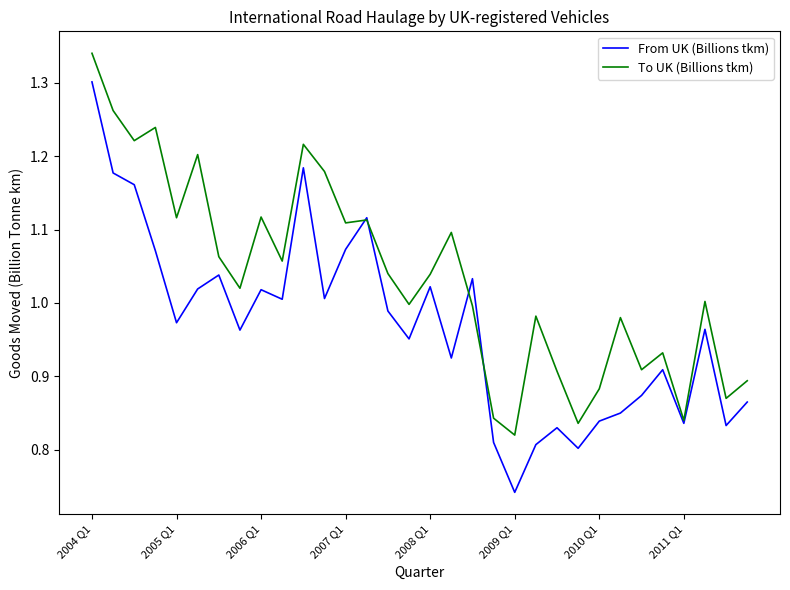

What are all the series names shown in the legend?

From UK (Billions tkm), To UK (Billions tkm)